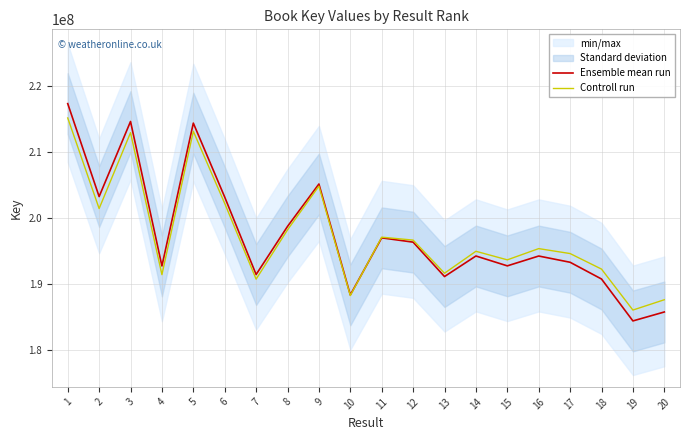

Count the number of categories in the chart.

20